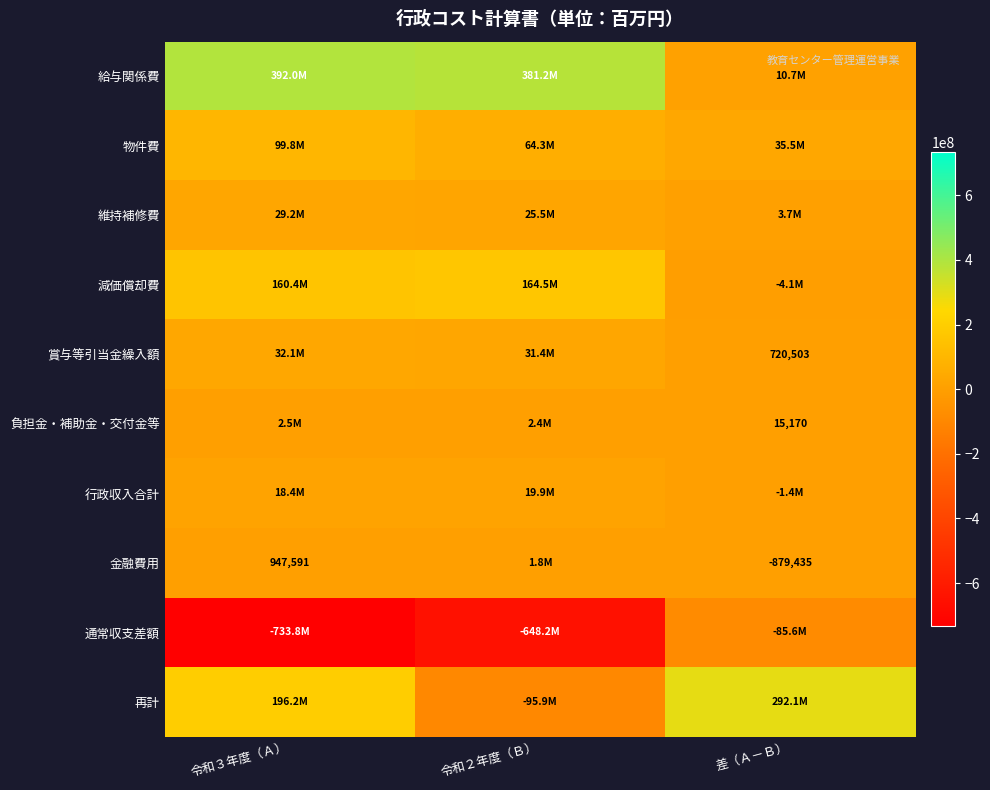

Is it true that 賞与等引当金繰入額 equals 720503 at 差（Ａ－Ｂ）?

True